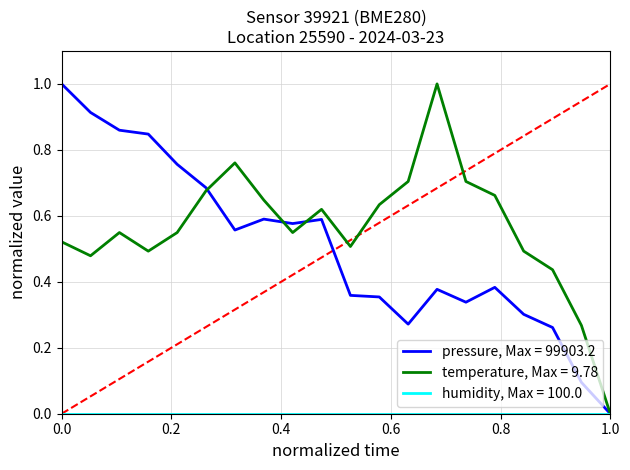

Which series has the largest total across all categories?

temperature, Max = 9.78